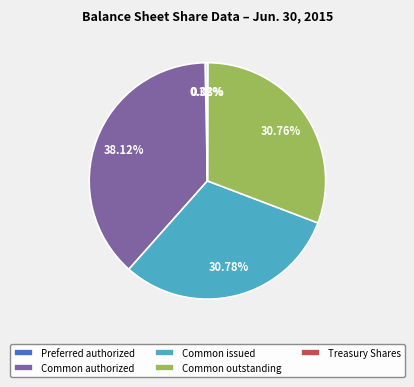

Do Common outstanding and Preferred authorized together represent more than half of the pie?

No